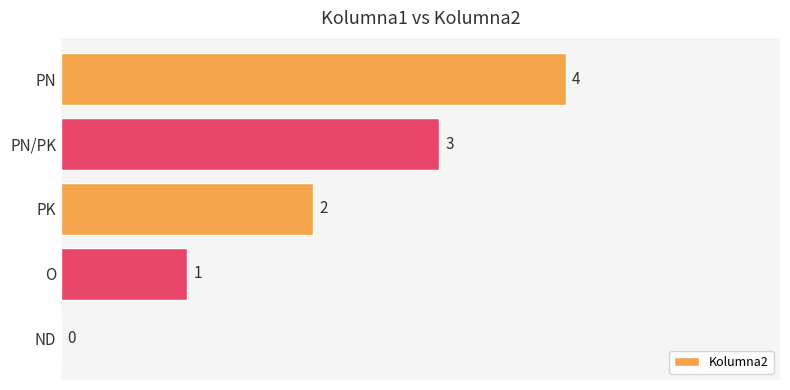

The value at O is 0. True or false?

False